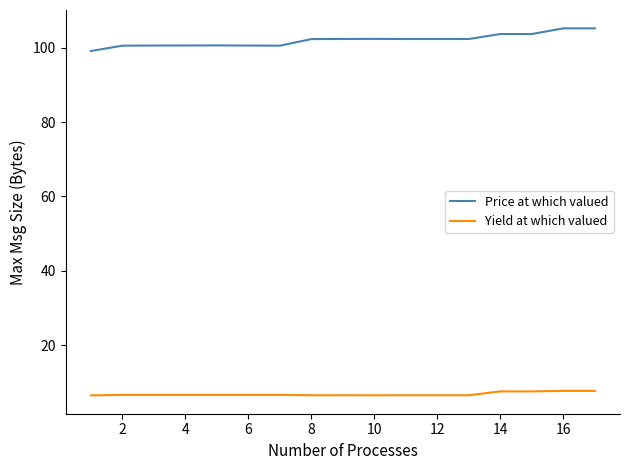

What is the difference between the maximum and minimum values in the Price at which valued series?

6.1